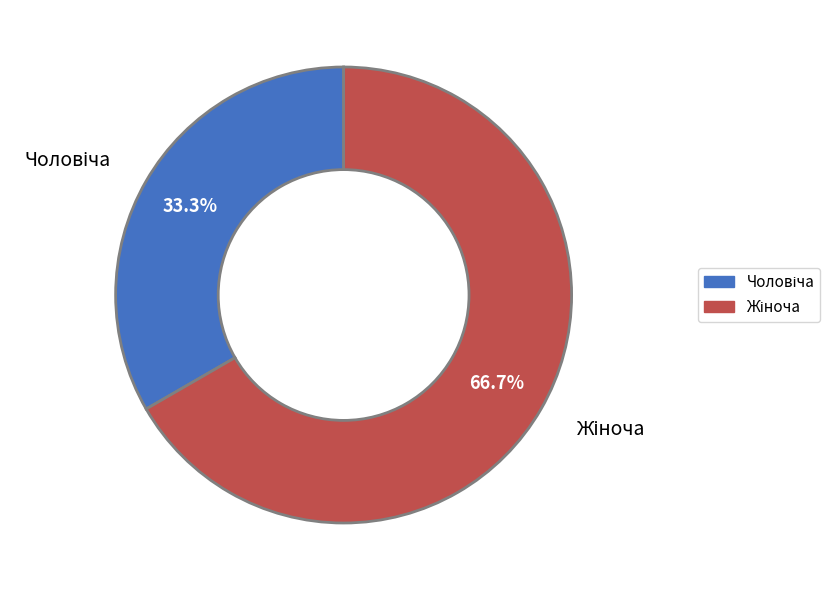

Does any single category account for the majority?

Yes